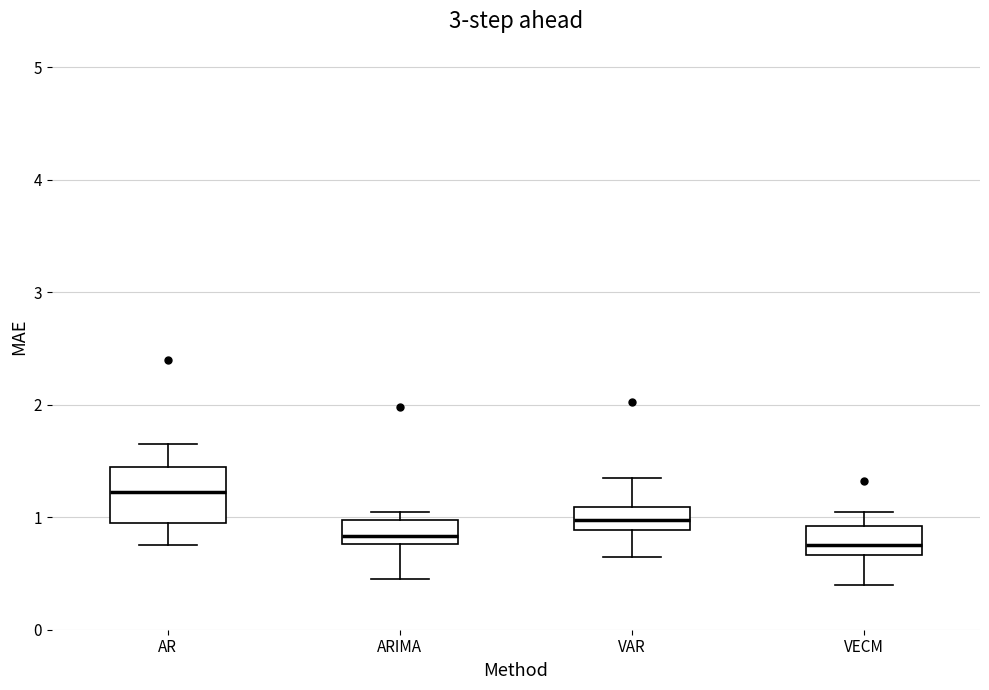

Which box's median line is the highest?

AR